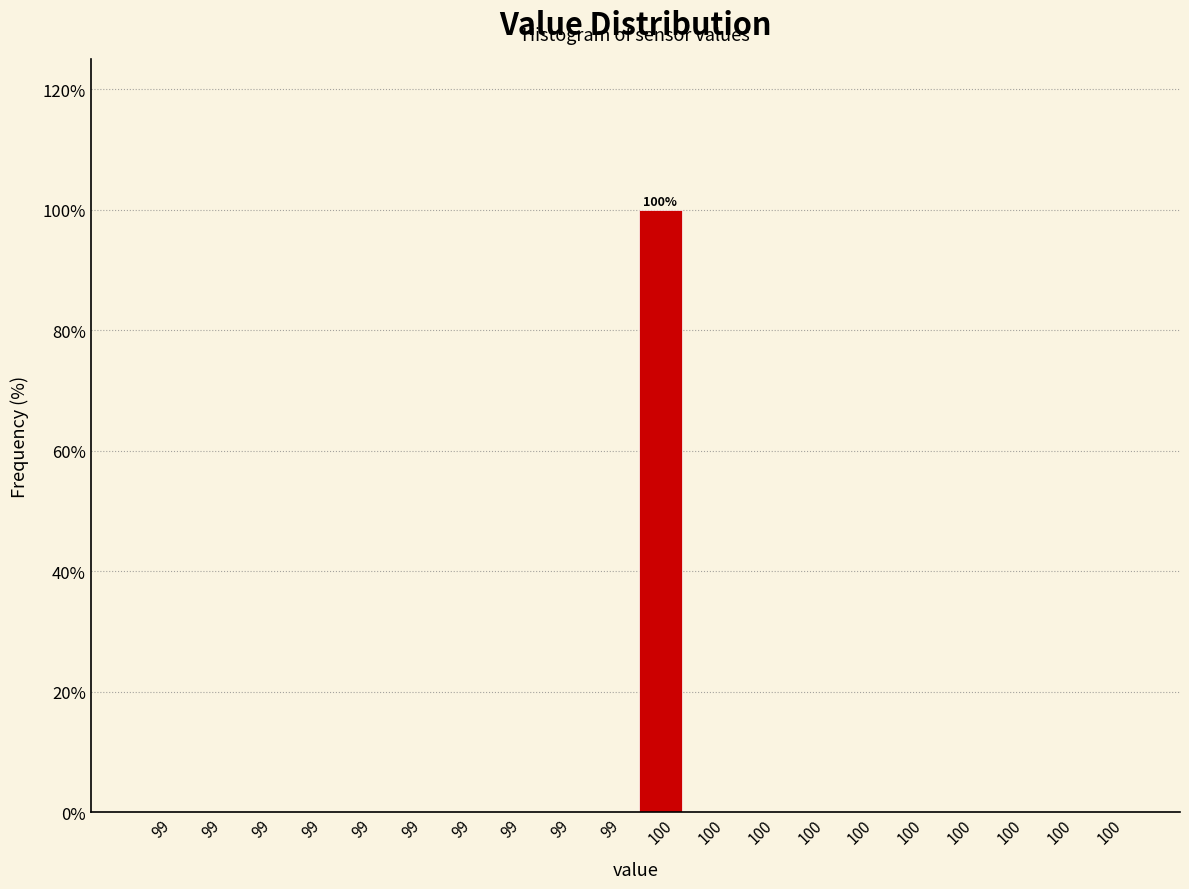

How many categories are shown in the chart?

20